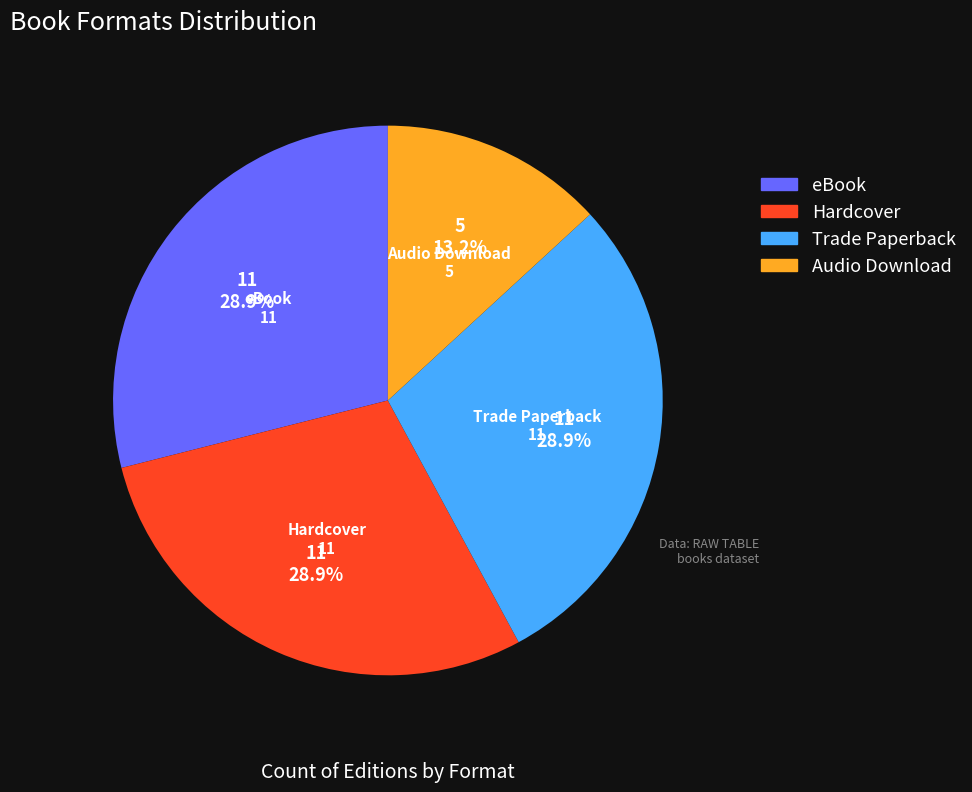

What portion of the pie excludes eBook?

71.1%